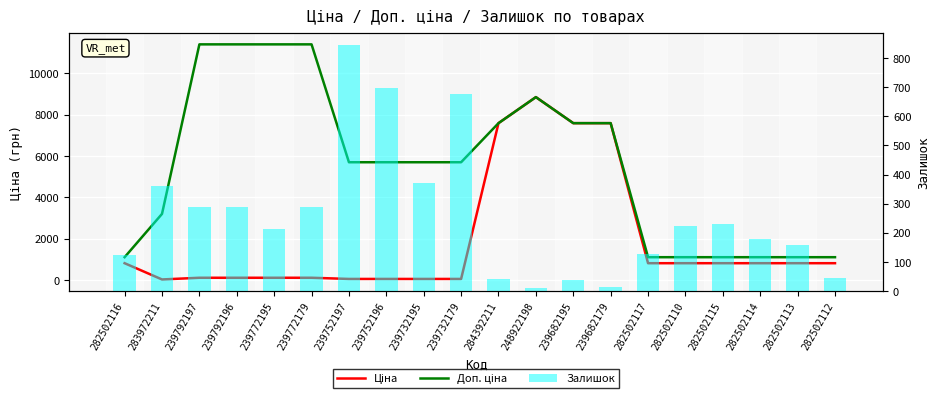

What position from the right is 239752197?

14